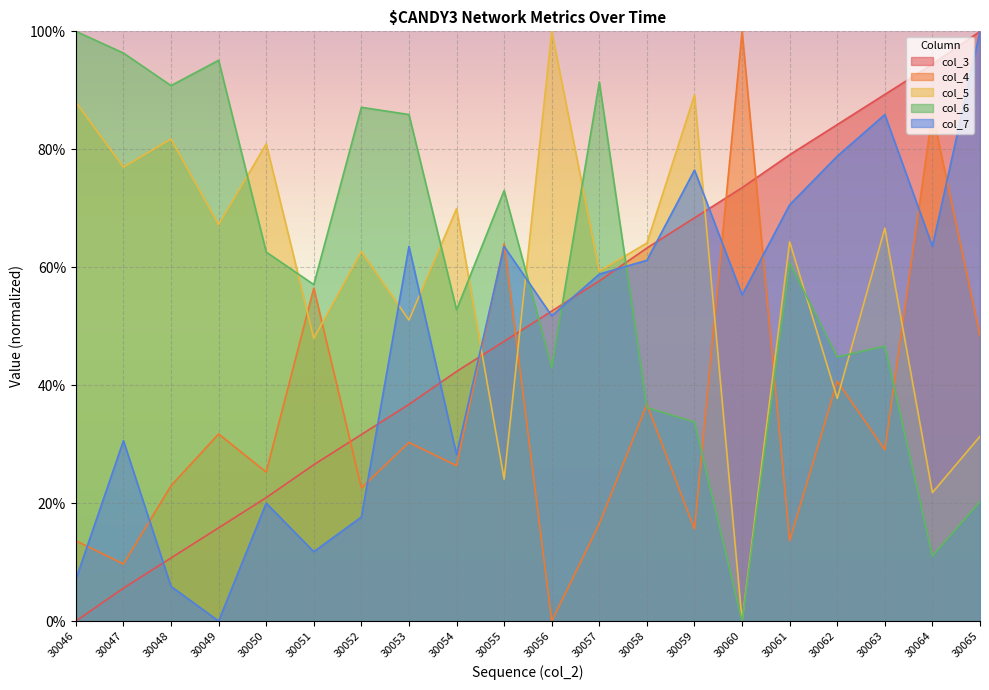

True or false: col_7 and col_4 cross at least once.

True